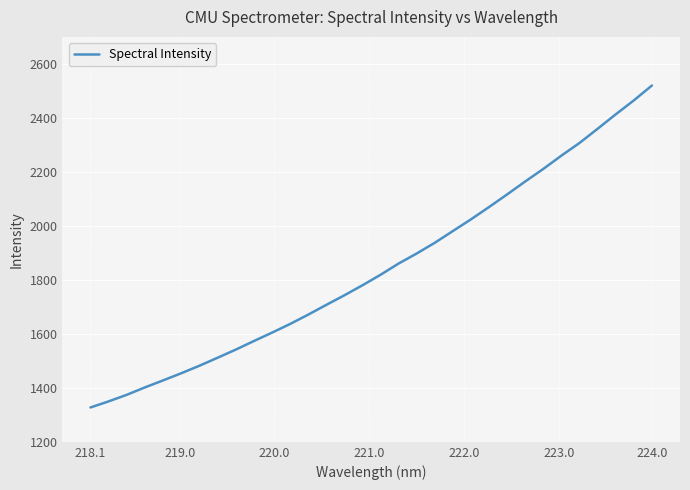

What is the minimum value shown in the chart?

1327.3